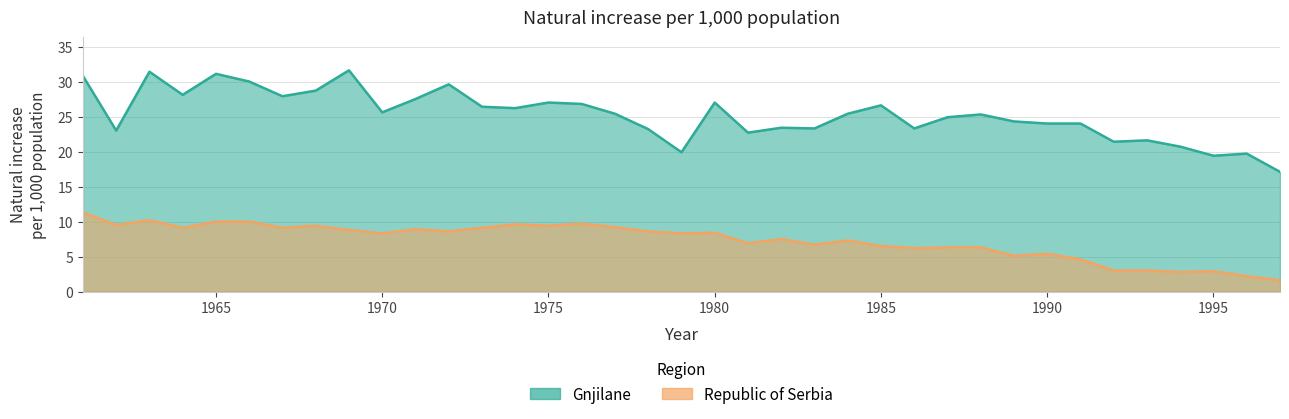

At which label does Gnjilane reach its minimum?

1997